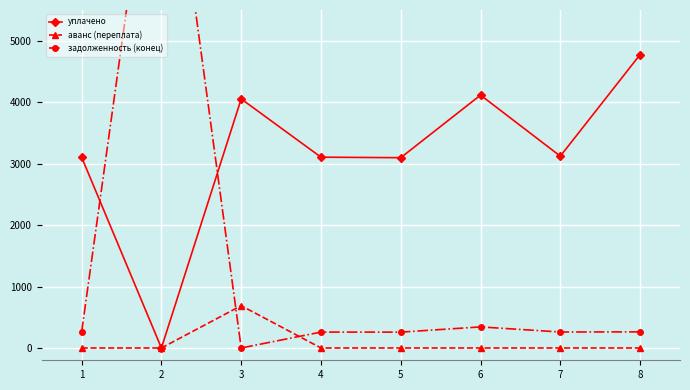

Reading right to left, what are all the values shown in this chart?

уплачено: 8=4774.5	7=3121.6	6=4115.2	5=3096.7	4=3105.0	3=4053.0	2=0.0	1=3105.0
аванс (переплата): 8=0.0	7=0.0	6=0.0	5=0.0	4=0.0	3=688.5	2=0.0	1=0.0
задолженность (конец): 8=262.2	7=260.1	6=342.9	5=258.1	4=258.8	3=0.0	2=9581.1	1=258.8